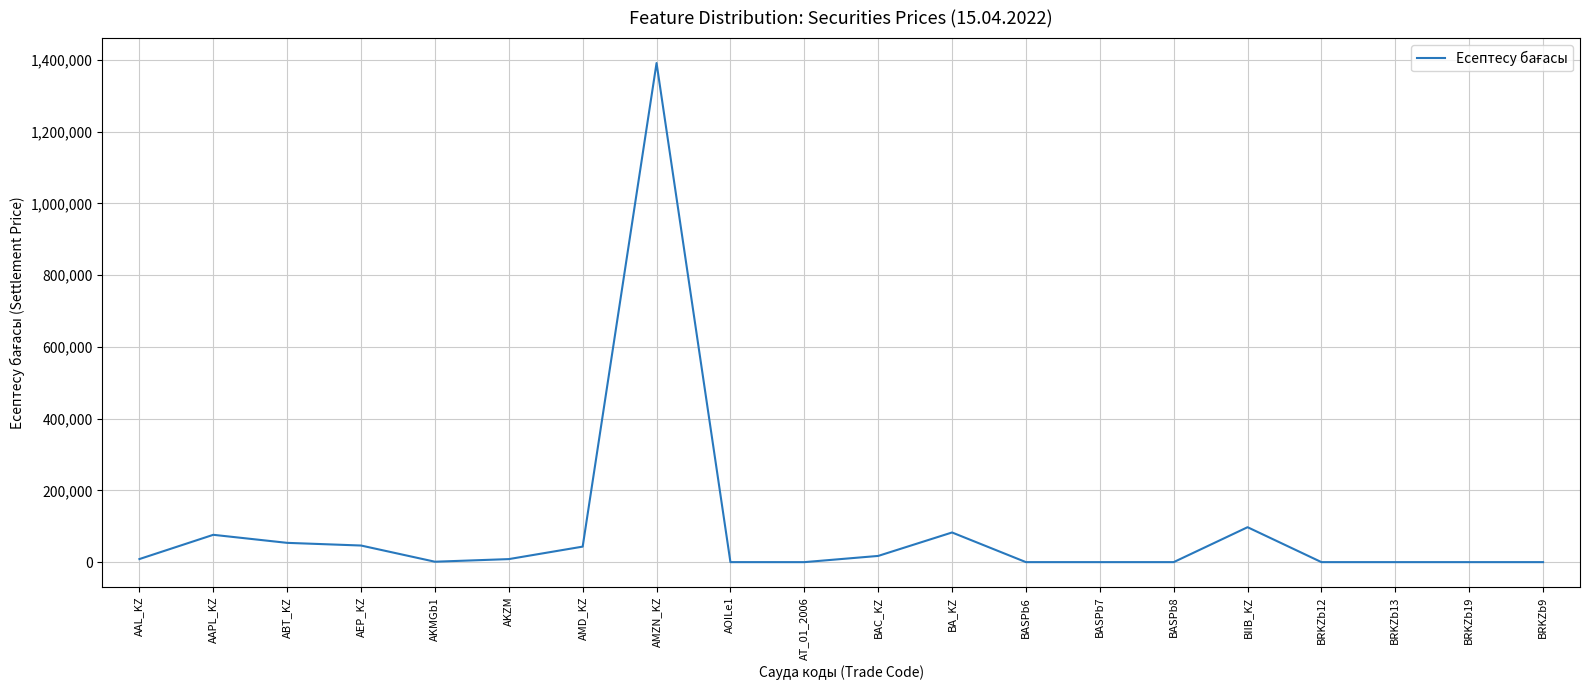

What is the average value?

91367.8